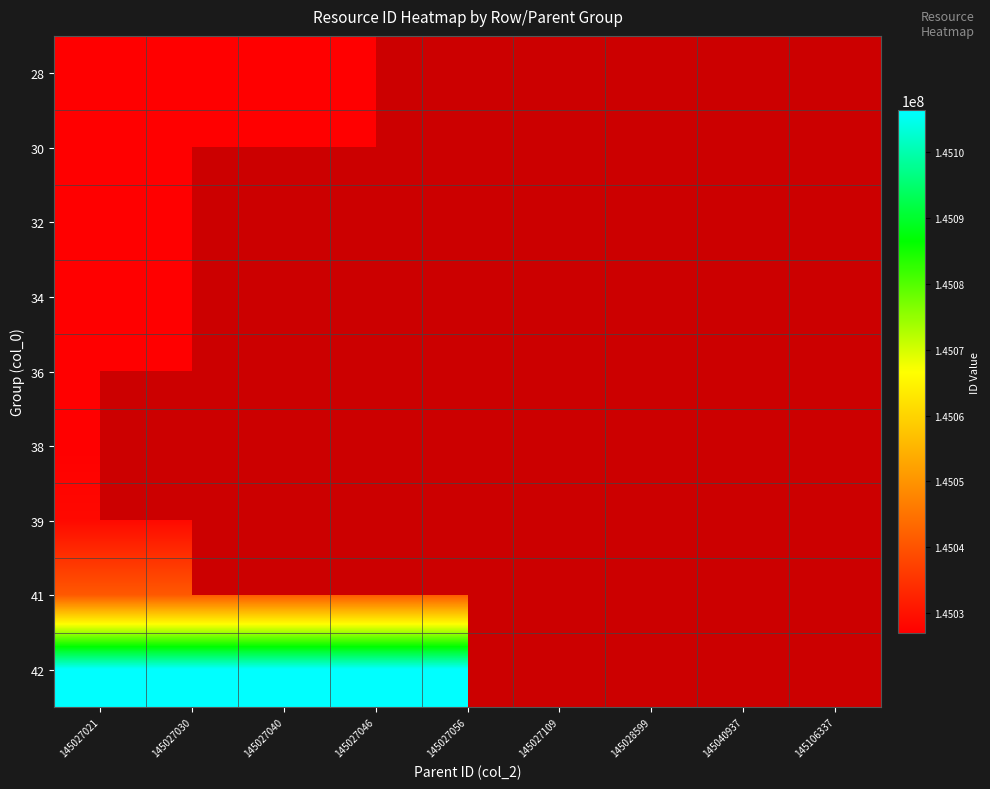

At which category is the sum across all series the highest?

145027021